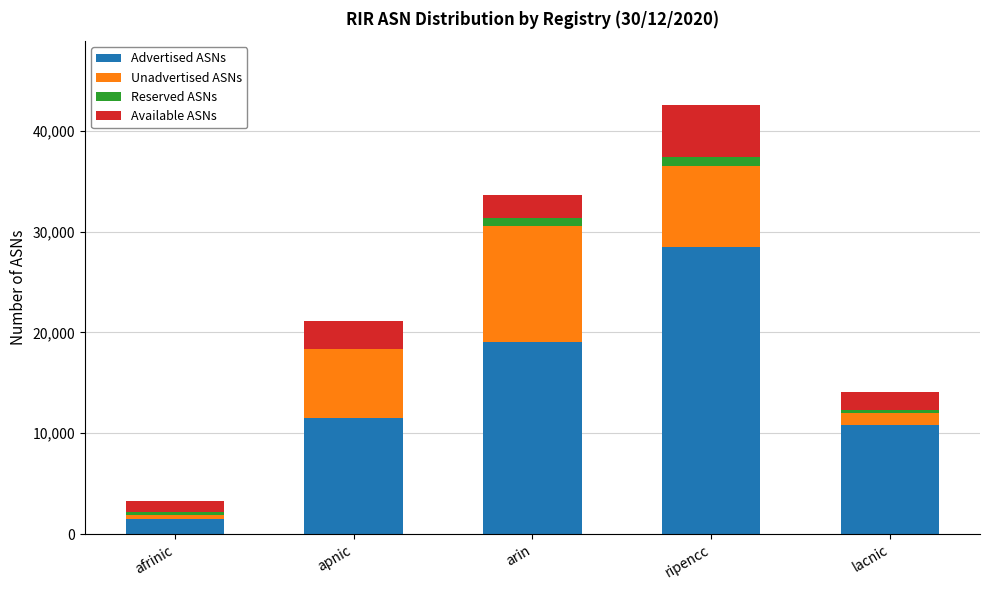

Where is Advertised ASNs nearest to the value 14950?

apnic